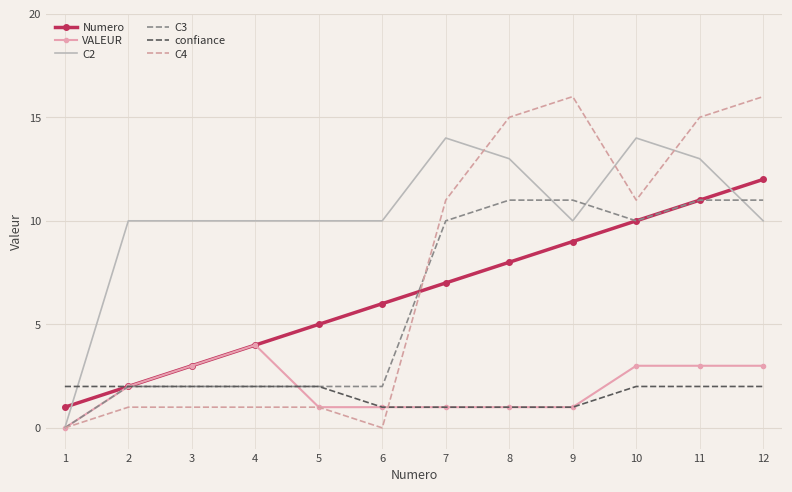

True or false: C2 has a value of 14 at 2.

False